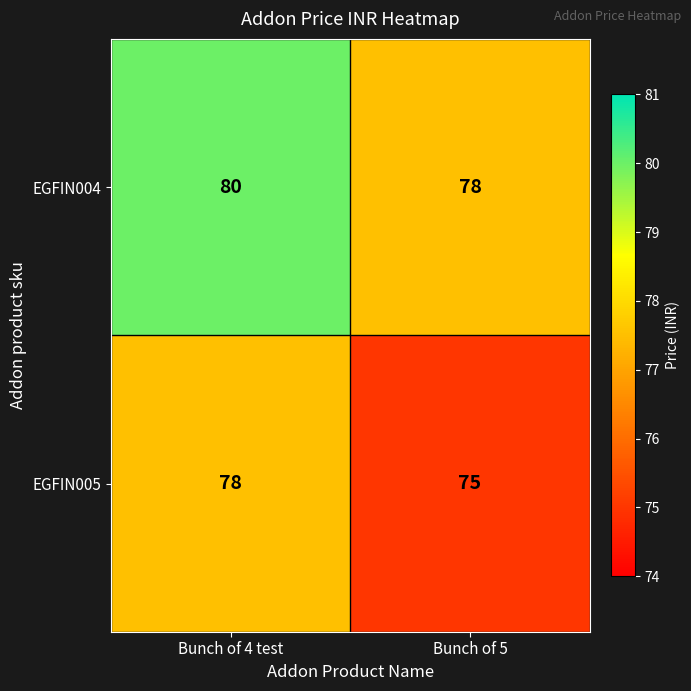

What is the sum of the EGFIN005 values at Bunch of 5 and Bunch of 4 test?

153